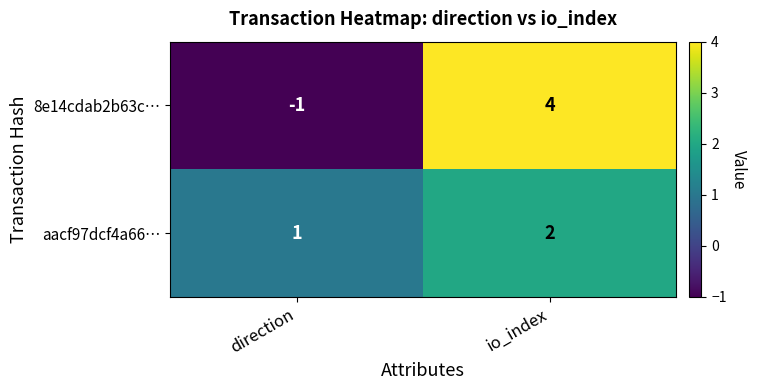

List the labels in order of 8e14cdab2b63c… value, smallest first.

direction, io_index